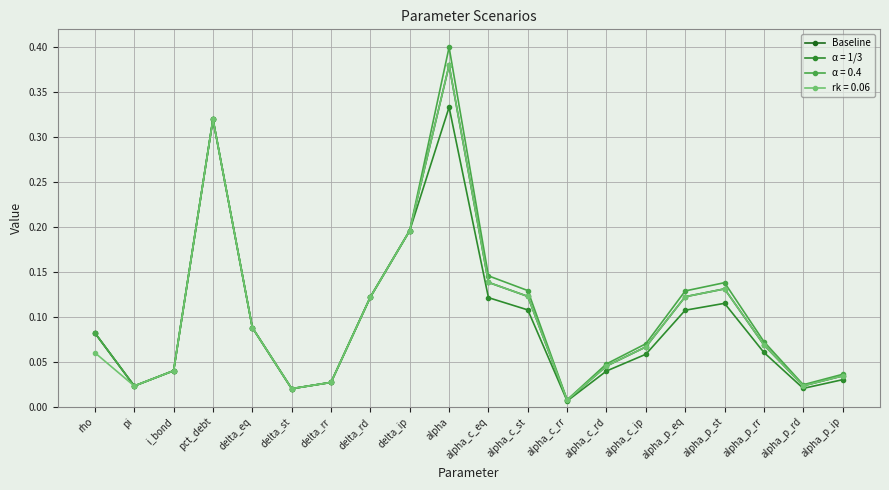

Which series has the widest spread of values?

α = 0.4